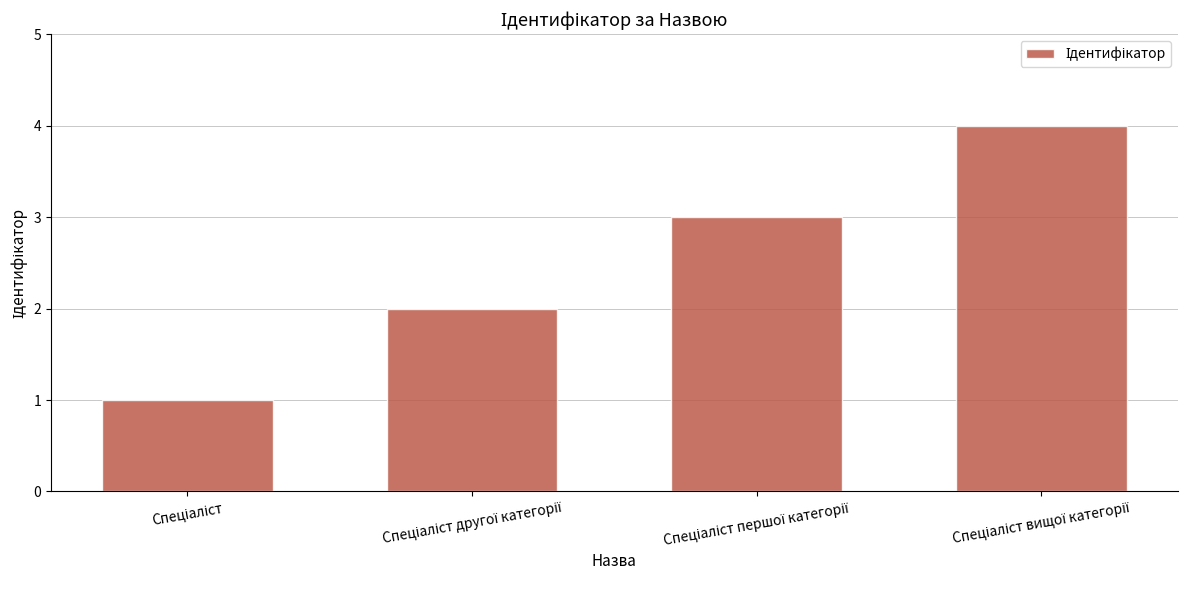

What is the maximum value shown in the chart?

4